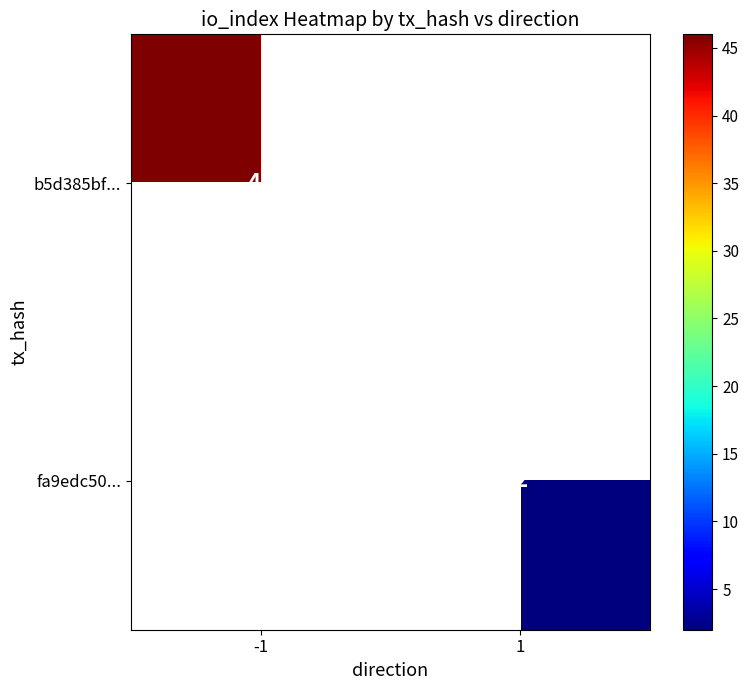

Between 1 and -1, which is larger?

-1